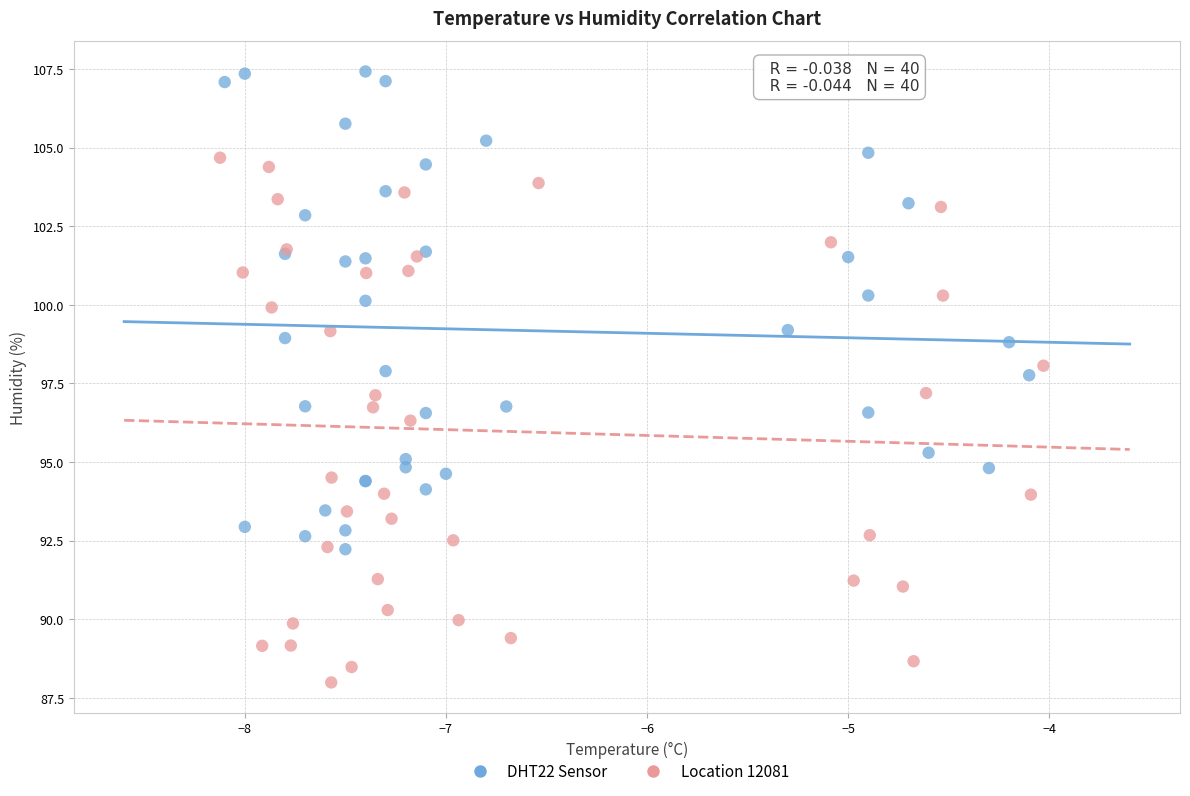

What are all the series names shown in the legend?

DHT22 Sensor, Location 12081